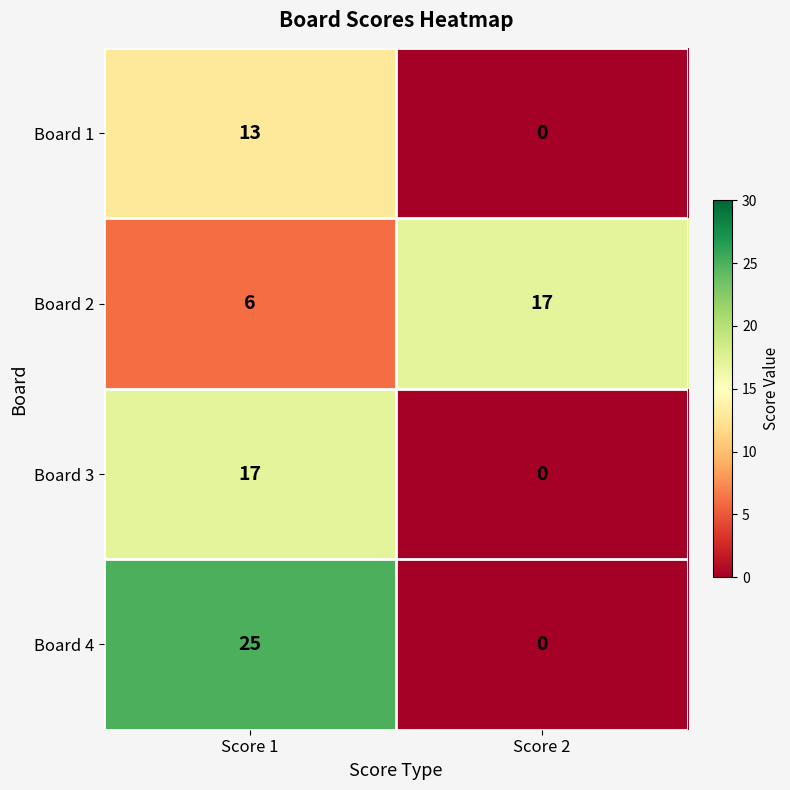

True or false: Board 2 has a value of 17 at Score 2.

True